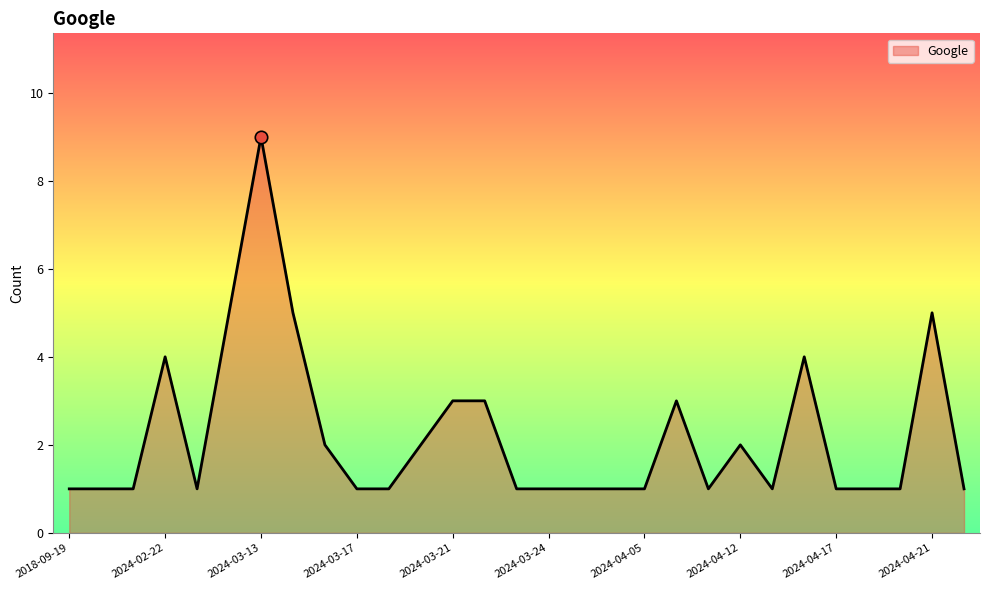

What is the difference between the maximum and minimum values?

8